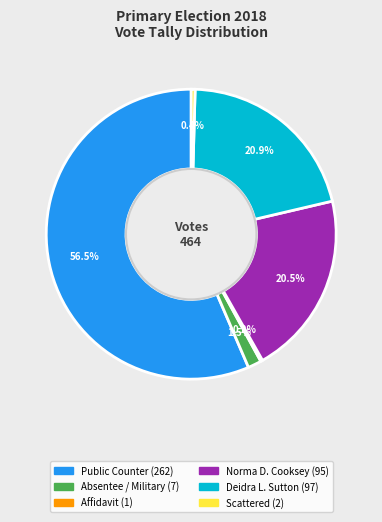

Does any single category account for the majority?

Yes